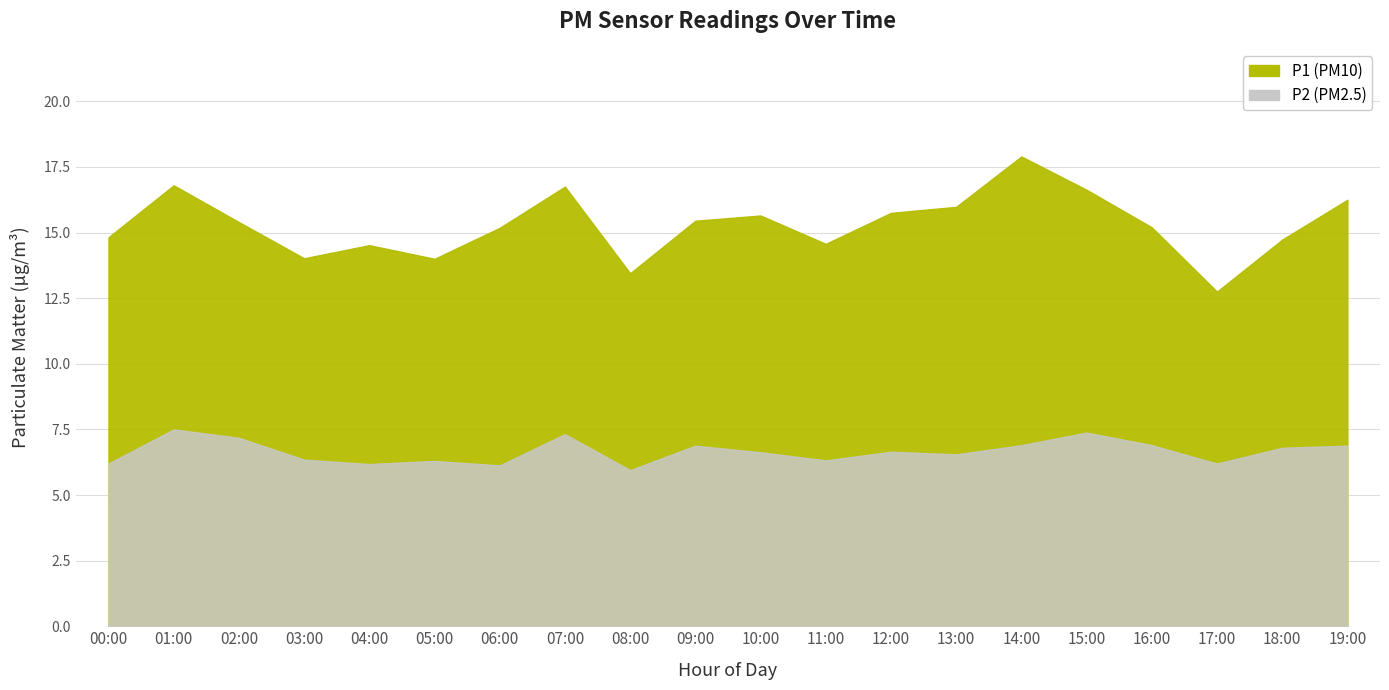

What is the sum of all P1 values?

305.8